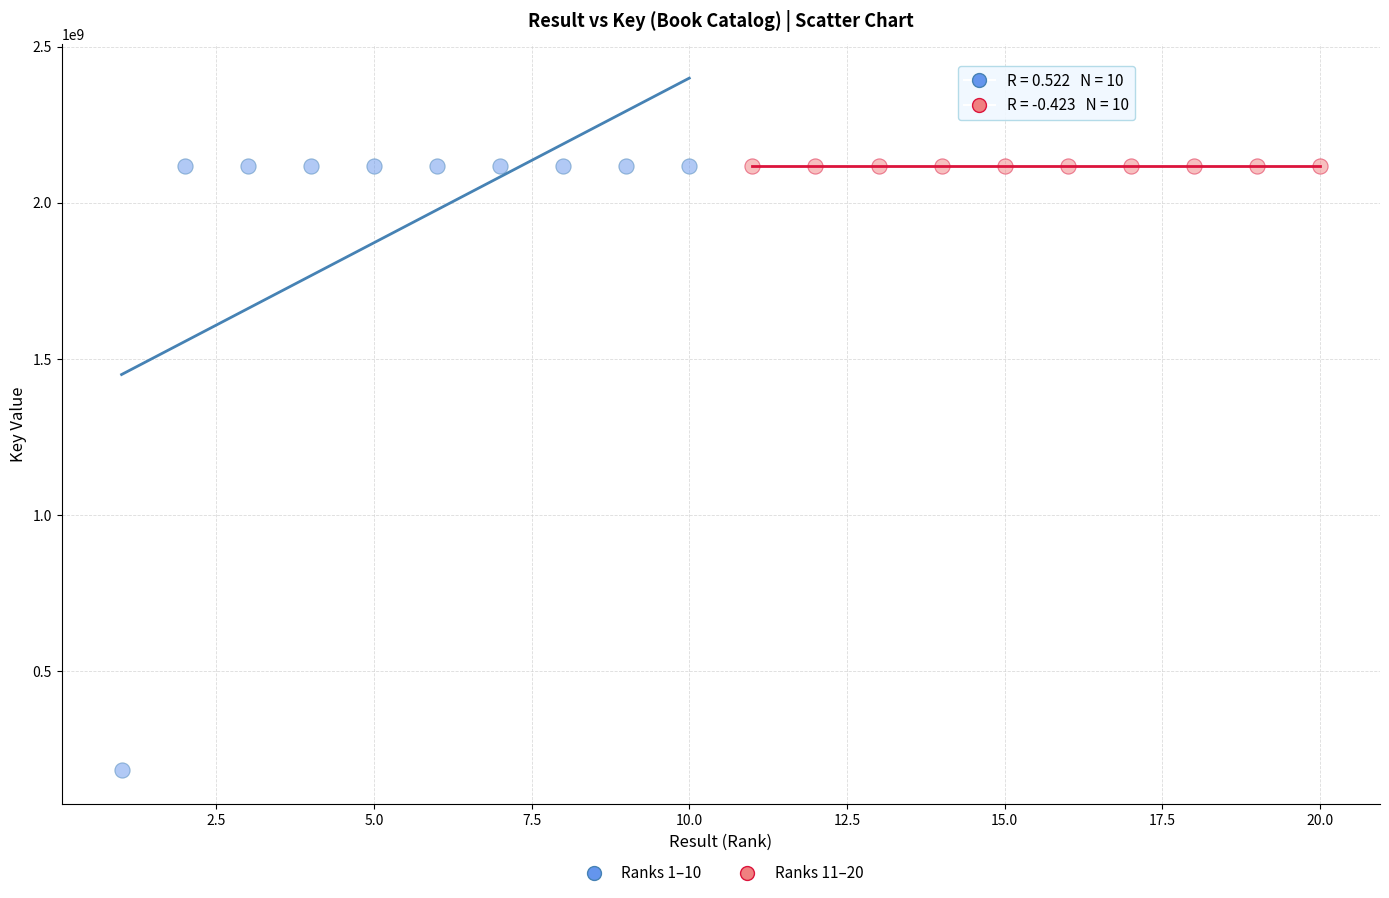

Which series has the largest Y range (max minus min)?

Ranks 1–10